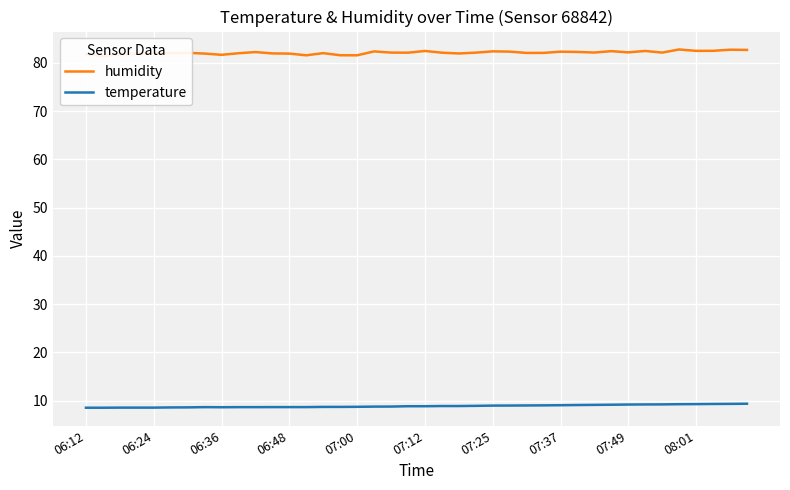

True or false: temperature and humidity cross at least once.

False